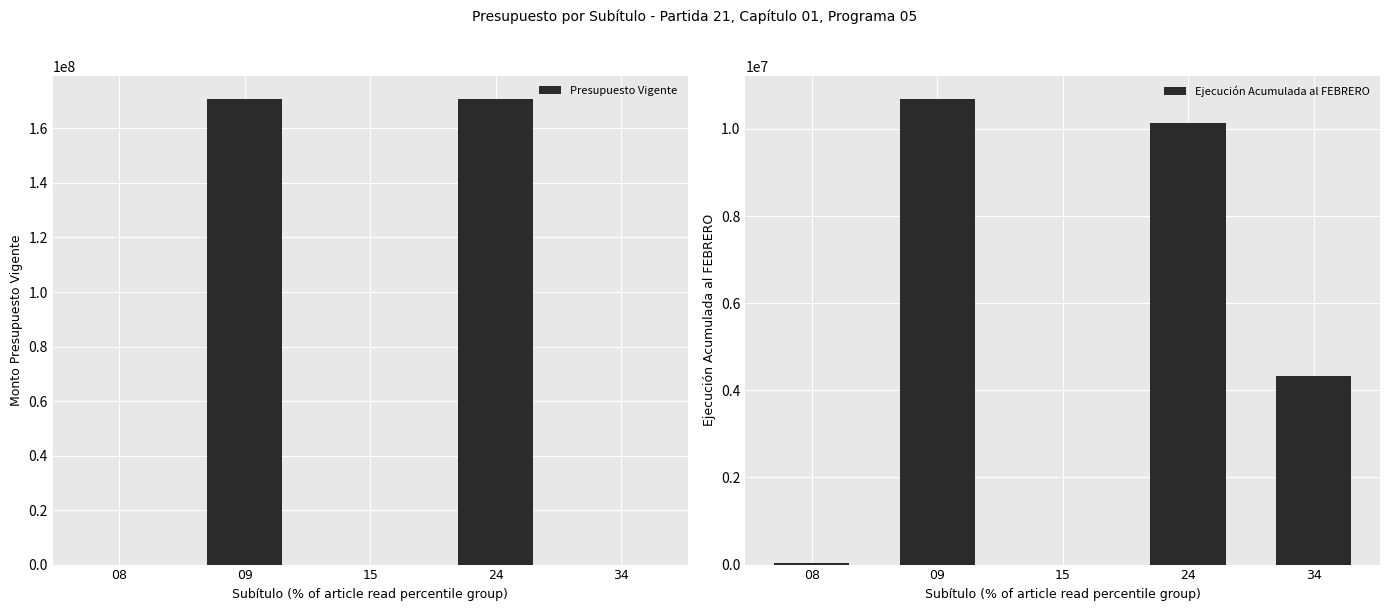

What is the value of the Ejecución Acumulada al FEBRERO bar at the 2nd from the left?

10688187